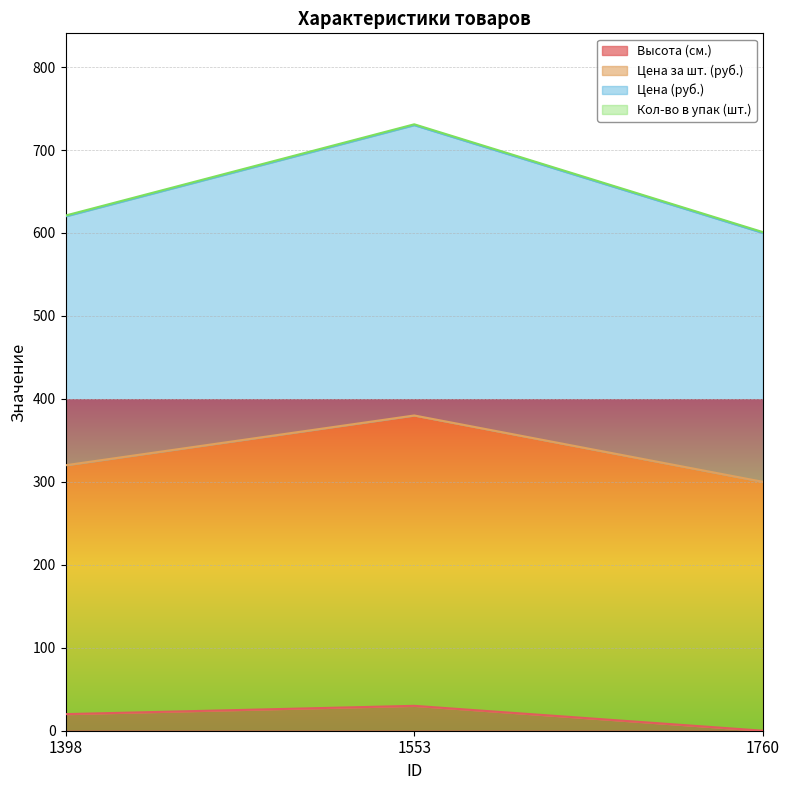

Does the chart display data point markers on the line(s)?

No